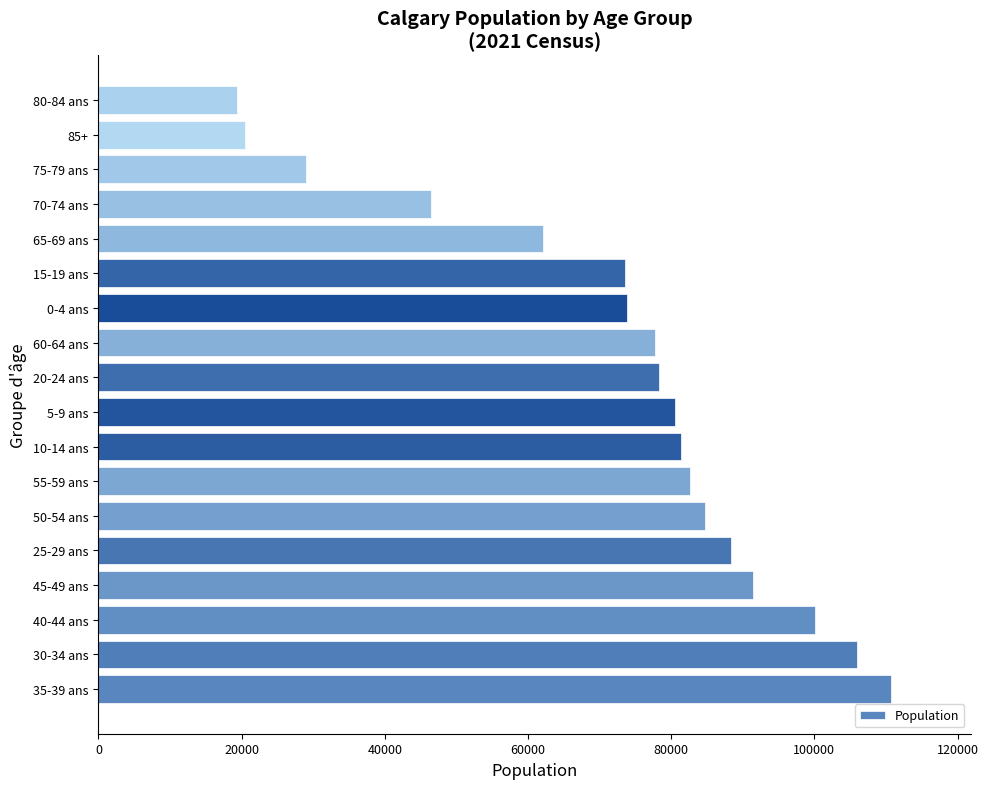

What is the change in value from 40-44 ans to 80-84 ans?

-80675